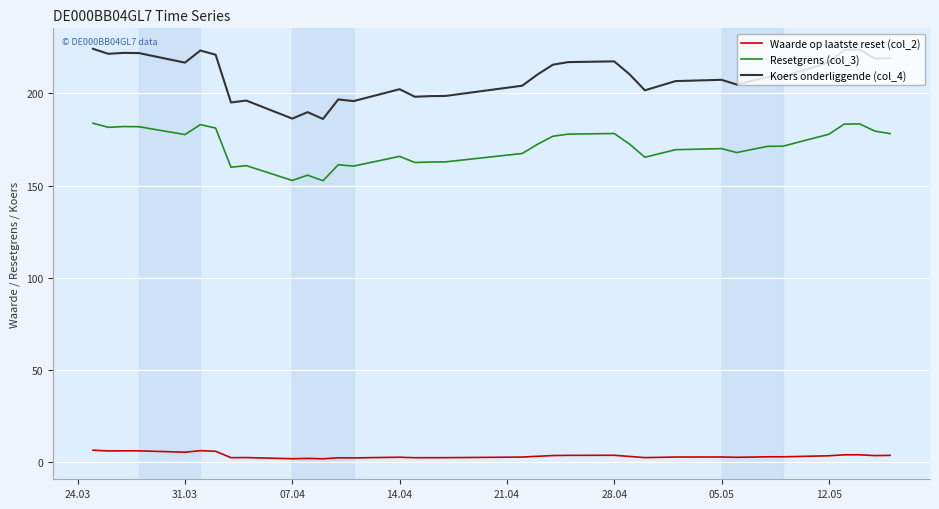

What is the maximum value for Resetgrens (col_3)?

183.8